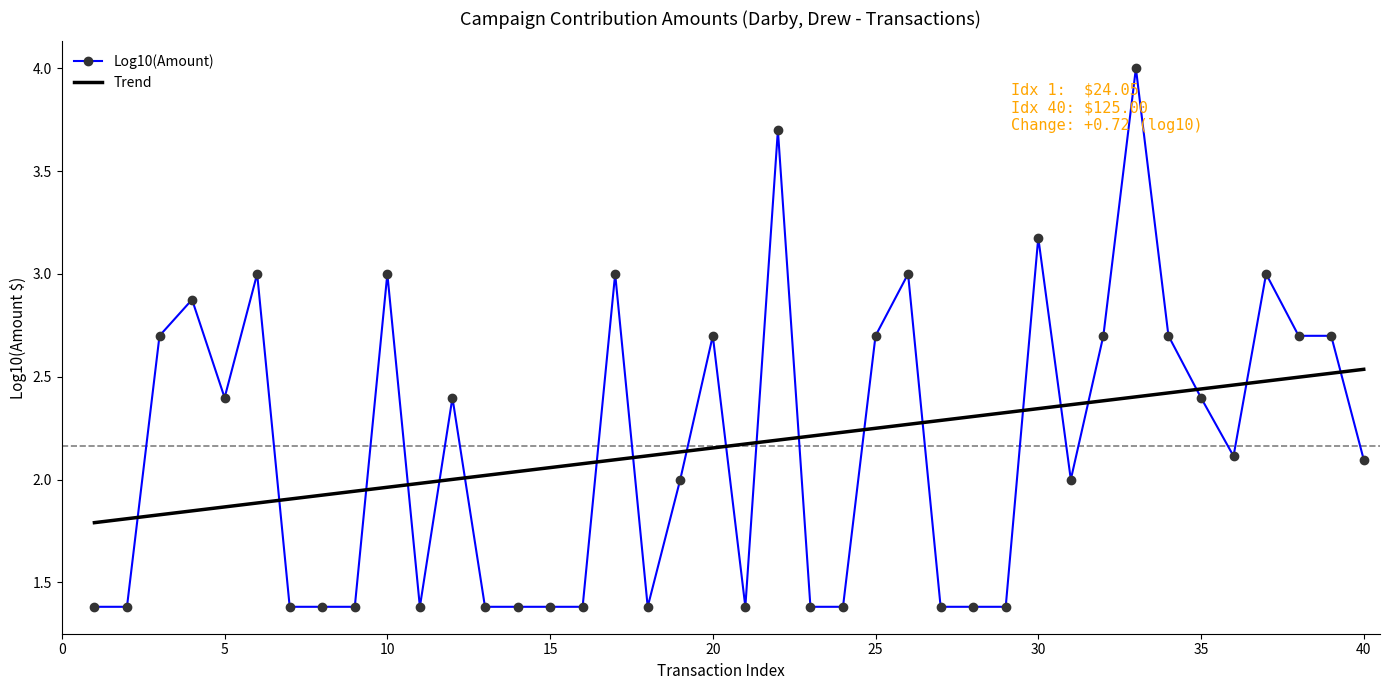

What are all the series names shown in the legend?

Log10(Amount), Trend